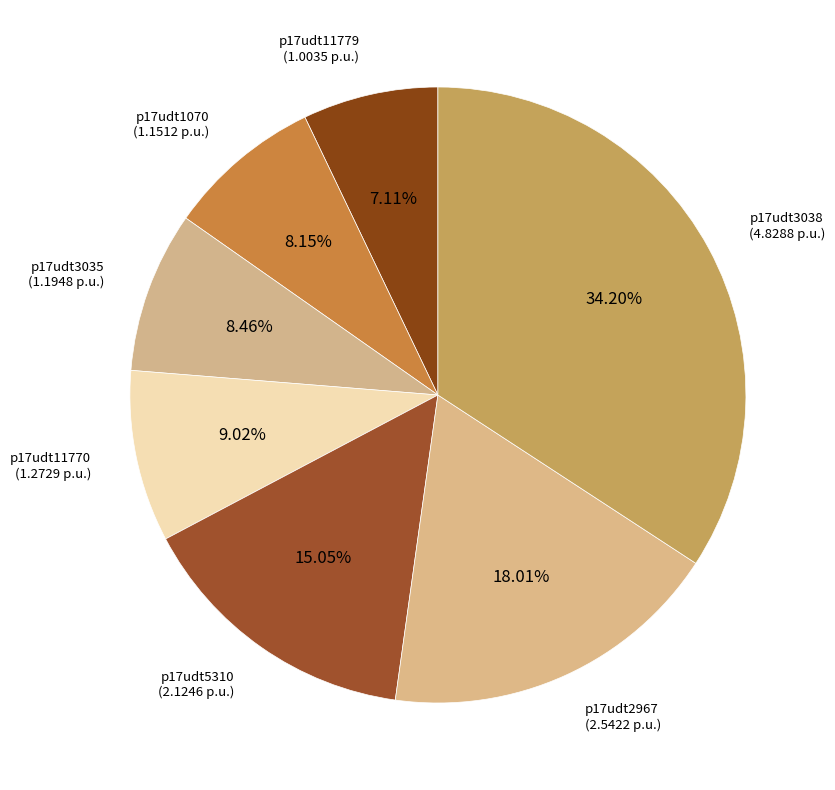

Which category has the smallest portion of the pie?

p17udt11779